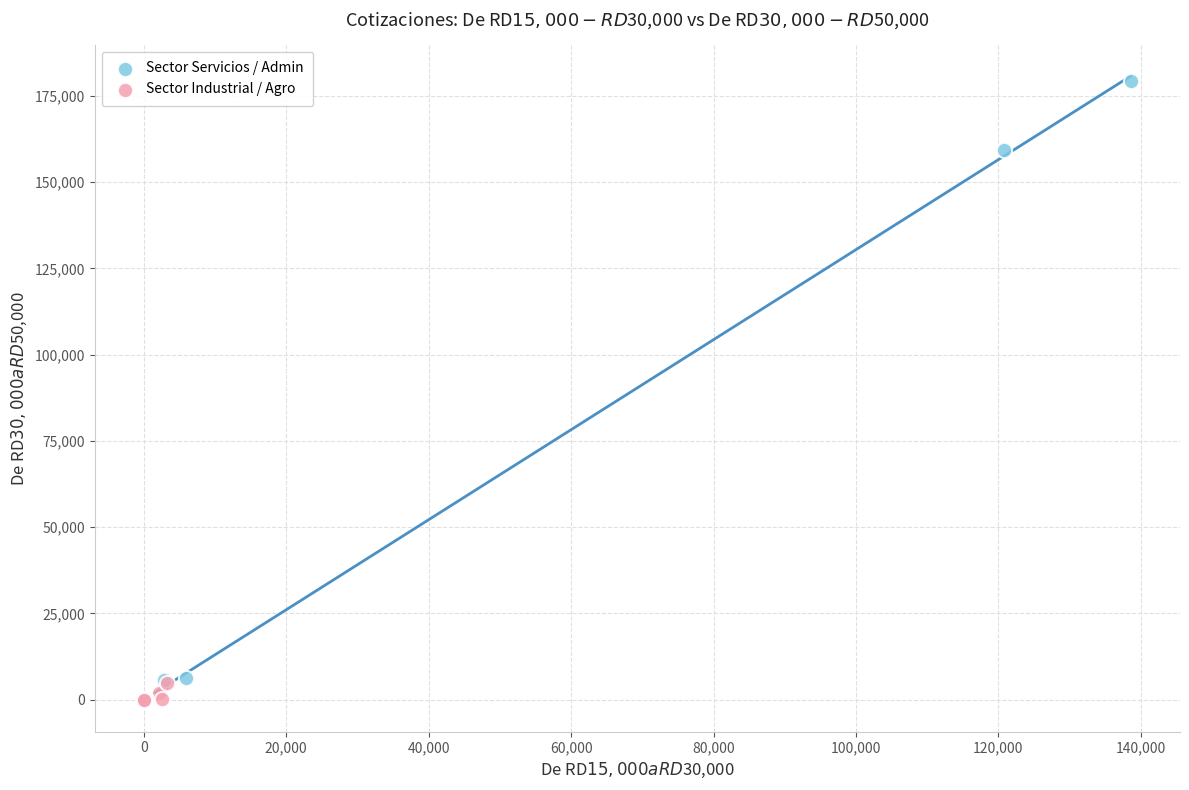

Which series contains the highest Y value?

Sector Servicios / Admin